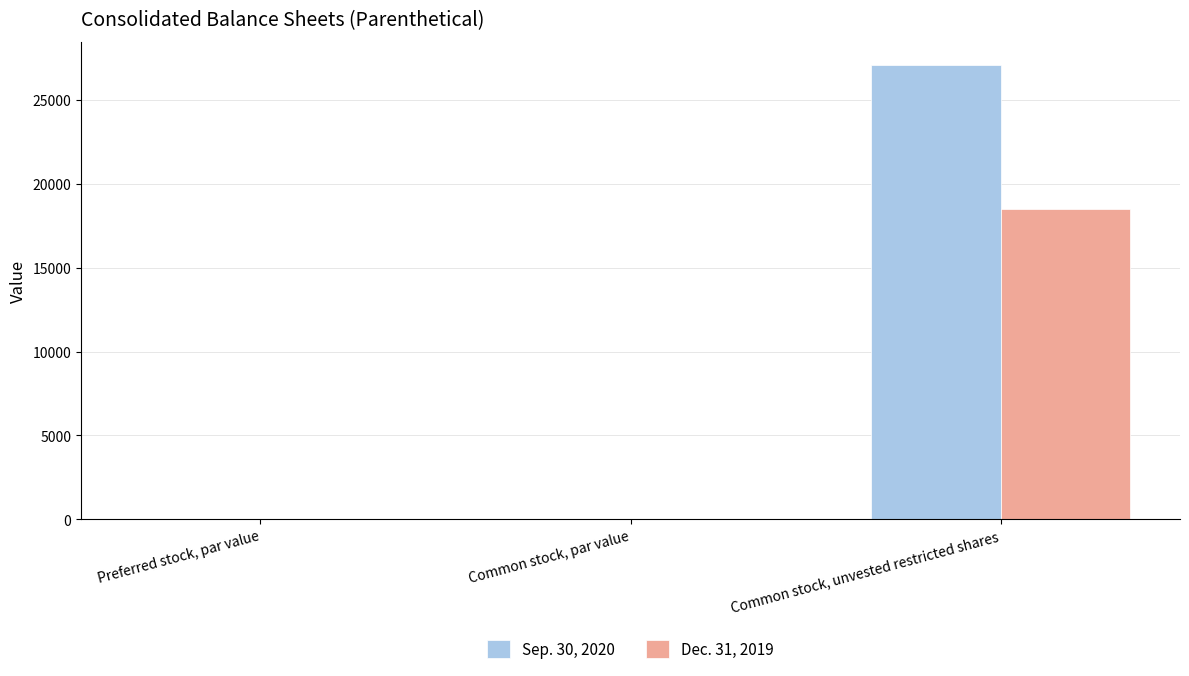

Which category has the highest value in the Sep. 30, 2020 series?

Common stock, unvested restricted shares